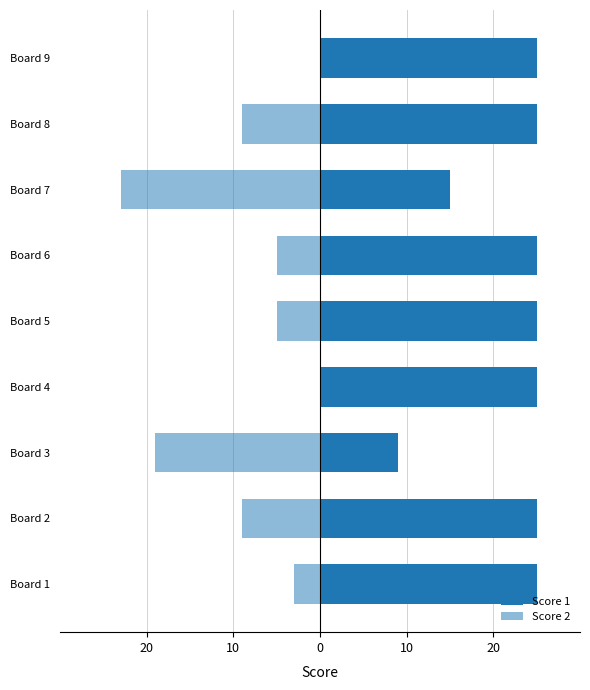

Rank the series by their average value, from lowest to highest.

Score 2, Score 1